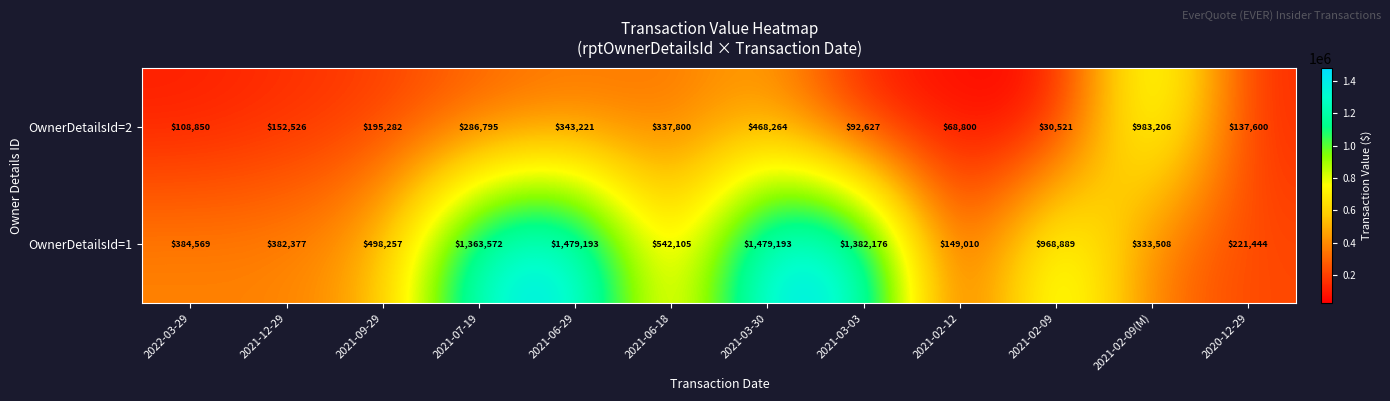

What is the average value of the OwnerDetailsId=1 series?

765358